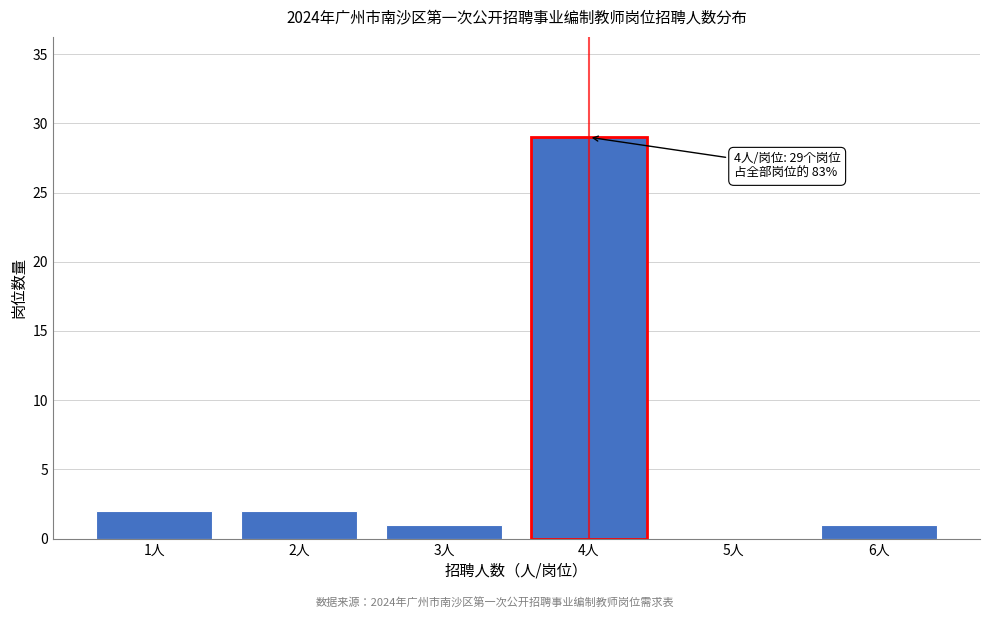

Reading right to left, what are all the values shown in this chart?

6人=1	5人=0	4人=29	3人=1	2人=2	1人=2